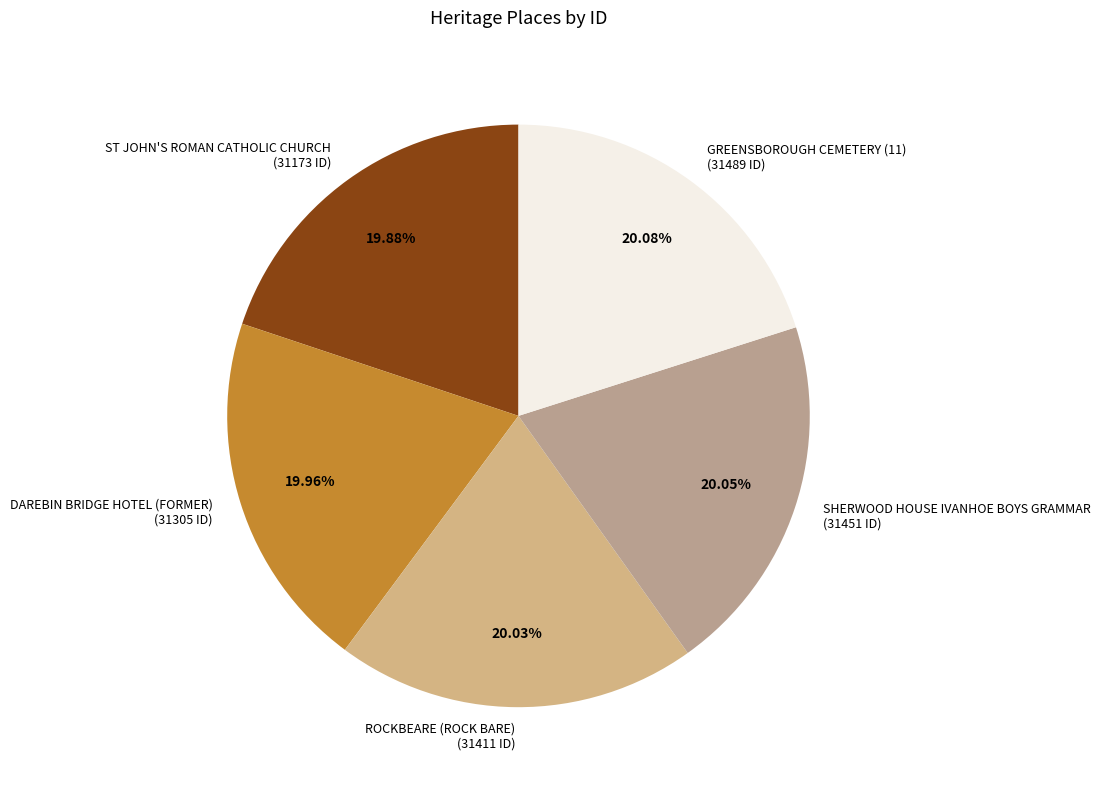

What percentage is the ROCKBEARE (ROCK BARE) slice, to the nearest percent?

20%